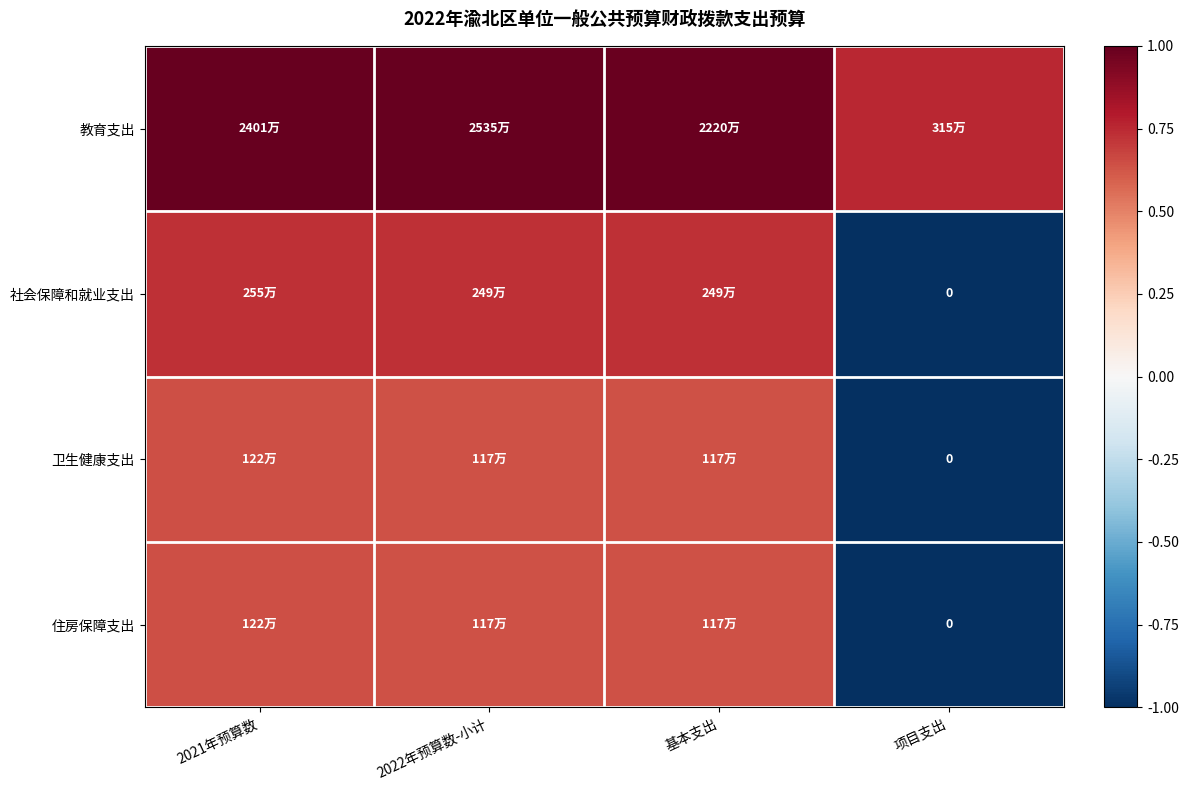

The 卫生健康支出 series shows 0.2 at 2021年预算数. True or false?

False